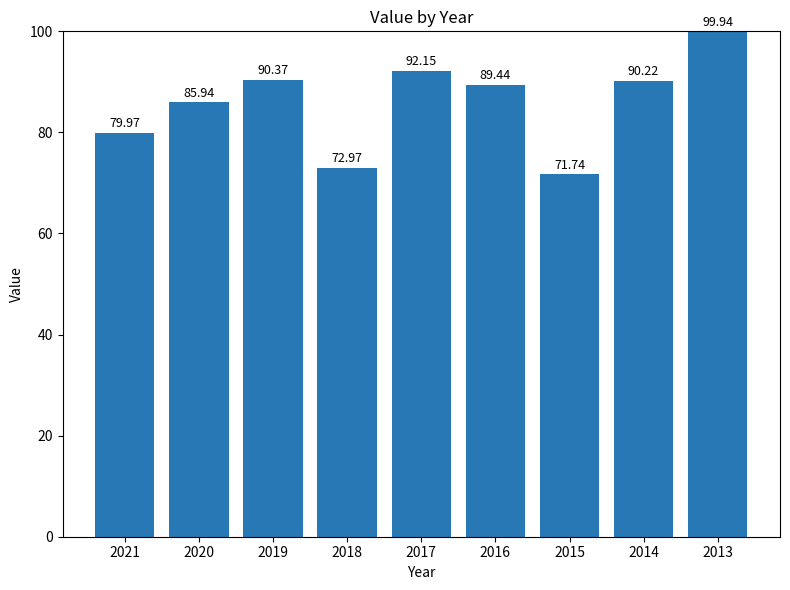

How many series are shown in this chart?

1